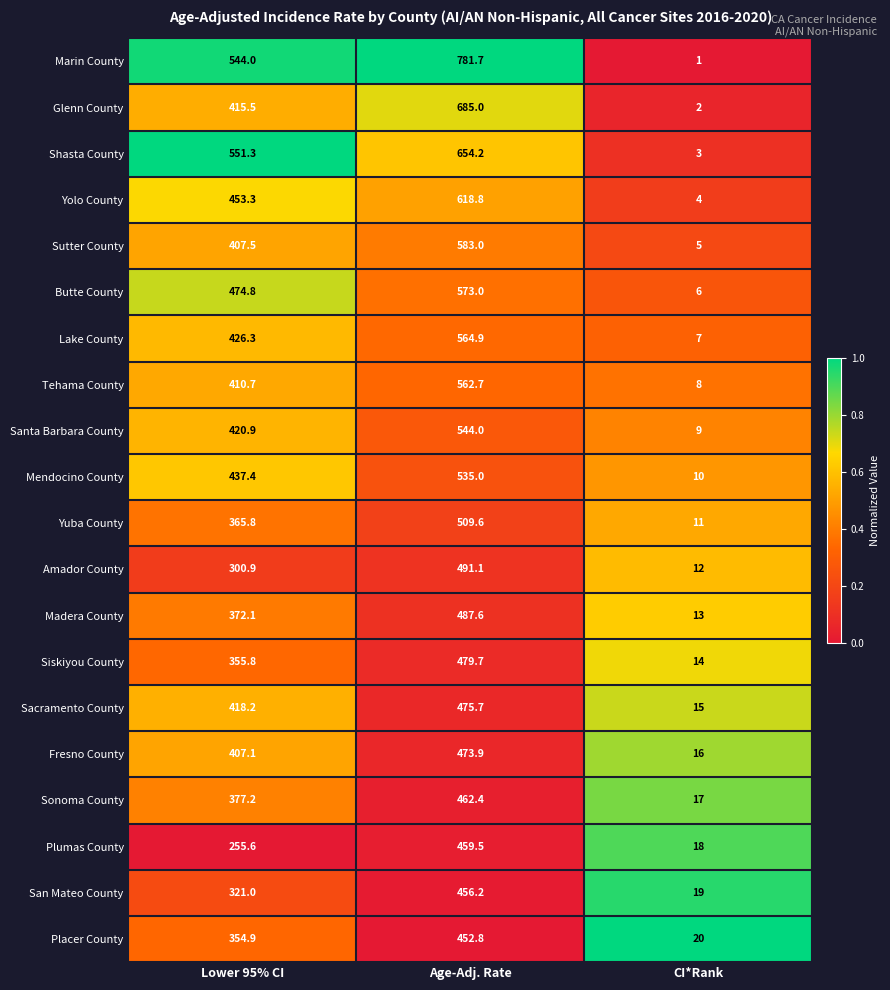

Rank the series at Lower 95% CI from lowest to highest value.

Plumas County, Amador County, San Mateo County, Placer County, Siskiyou County, Yuba County, Madera County, Sonoma County, Fresno County, Sutter County, Tehama County, Glenn County, Sacramento County, Santa Barbara County, Lake County, Mendocino County, Yolo County, Butte County, Marin County, Shasta County